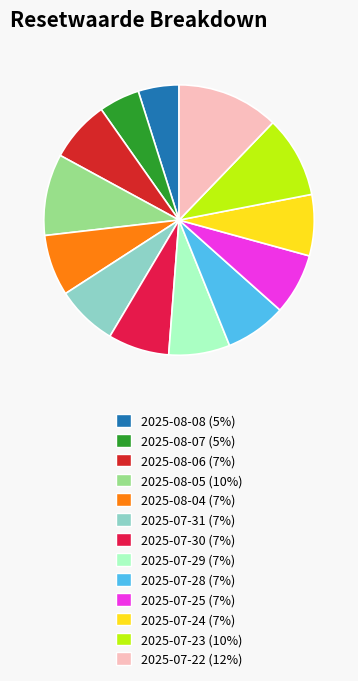

The 2025-07-31 slice represents 1% of the pie. True or false?

False